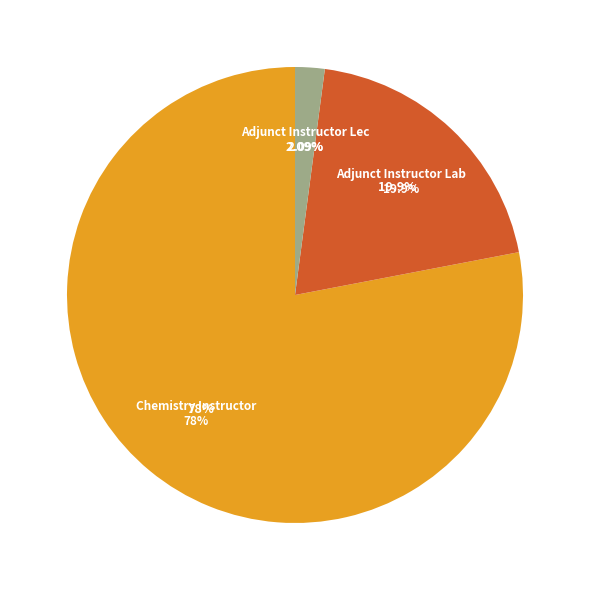

To the nearest percent, what portion does Adjunct Instructor Lec represent?

2%